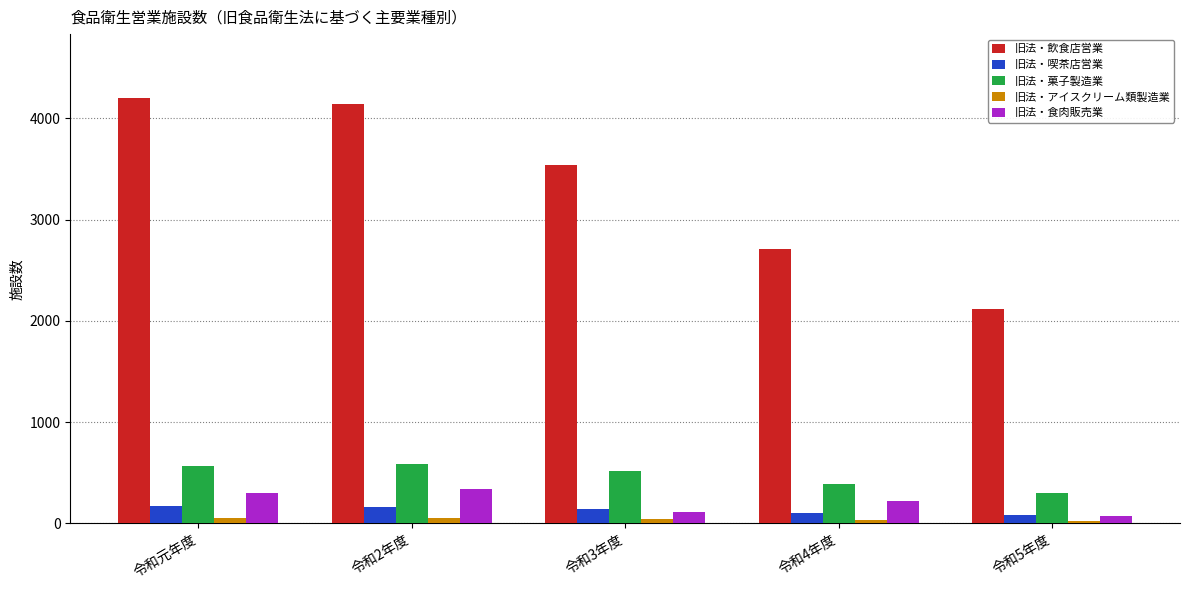

Which series changed the most between 令和2年度 and 令和5年度?

旧法・飲食店営業